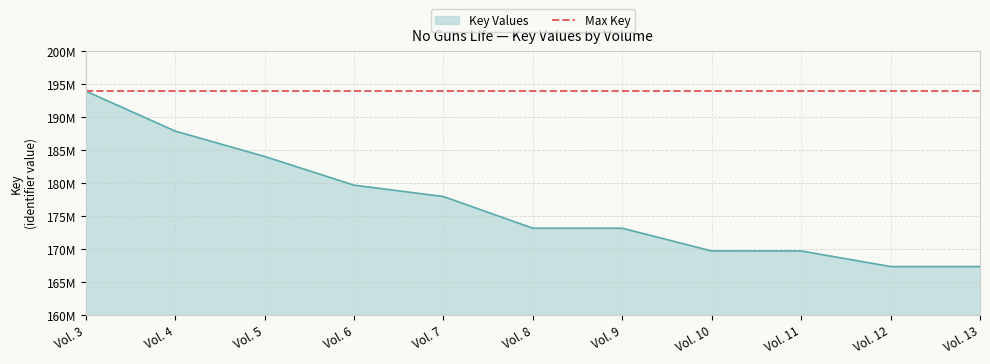

Which has a higher value, Vol. 6 or Vol. 11?

Vol. 6